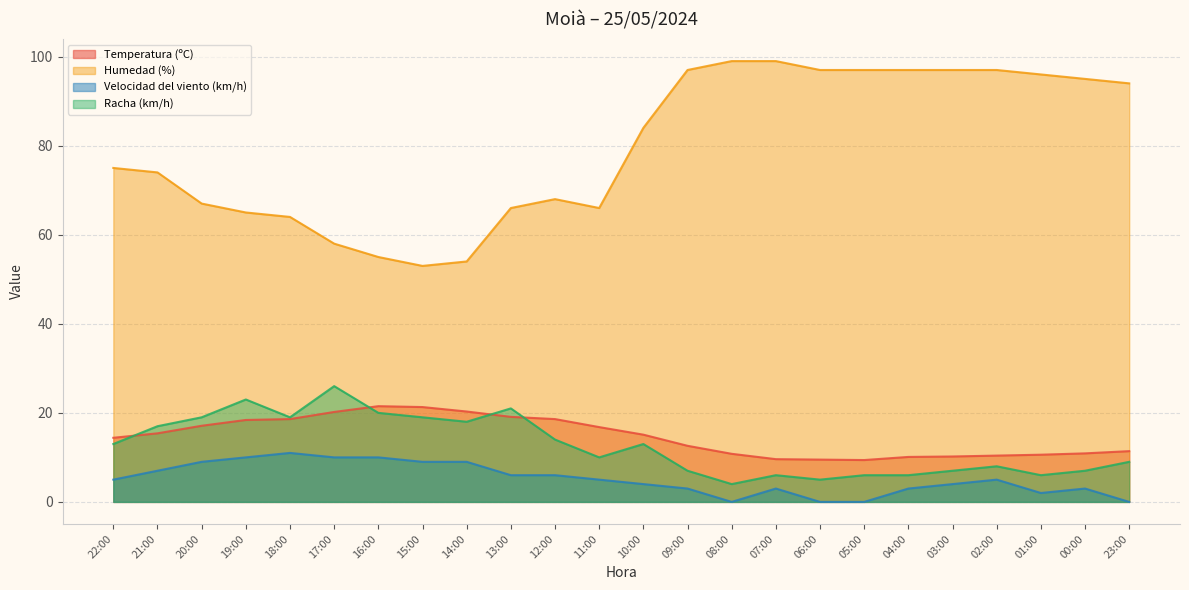

What is the total value across all series at 22:00?

107.4